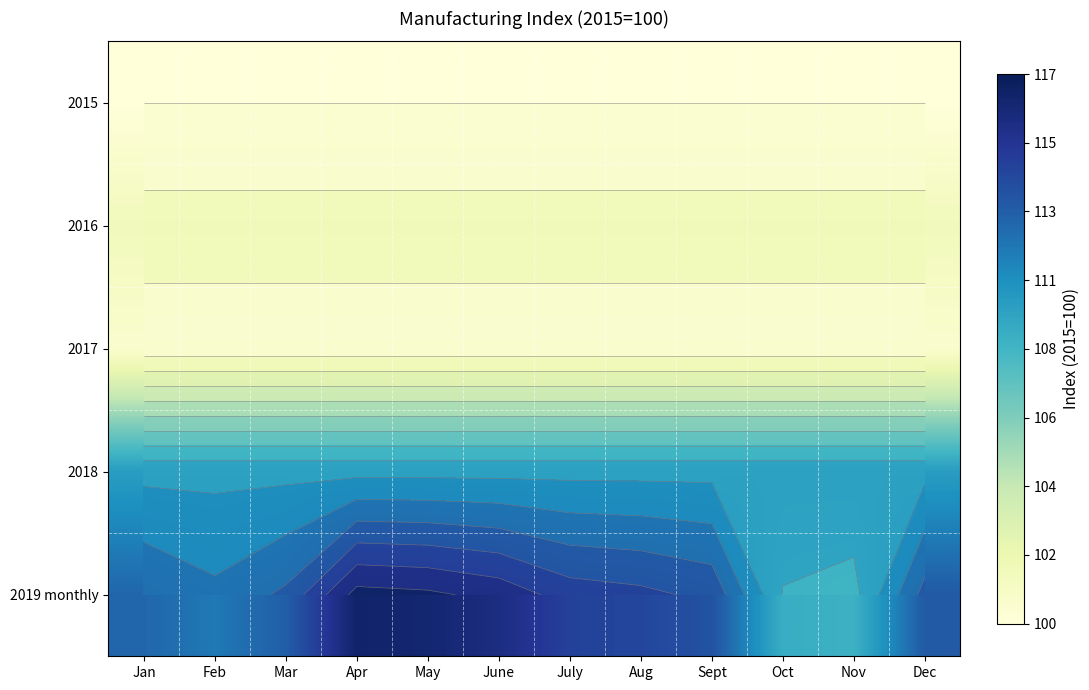

The 2015 series shows 51.3 at Mar. True or false?

False